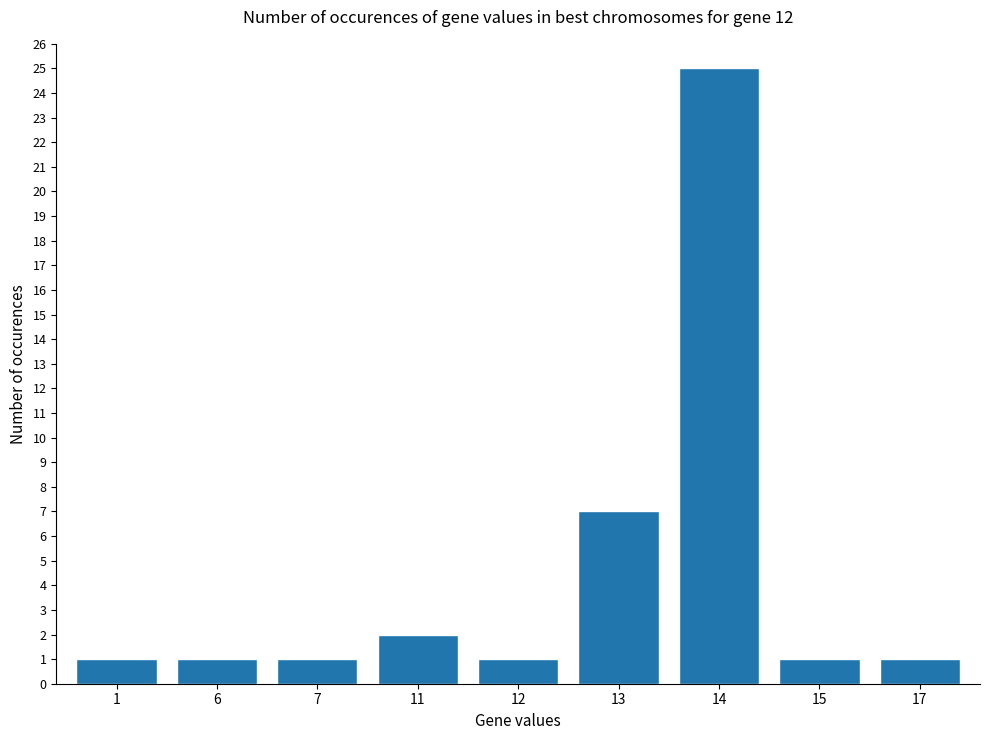

Count the number of categories in the chart.

9